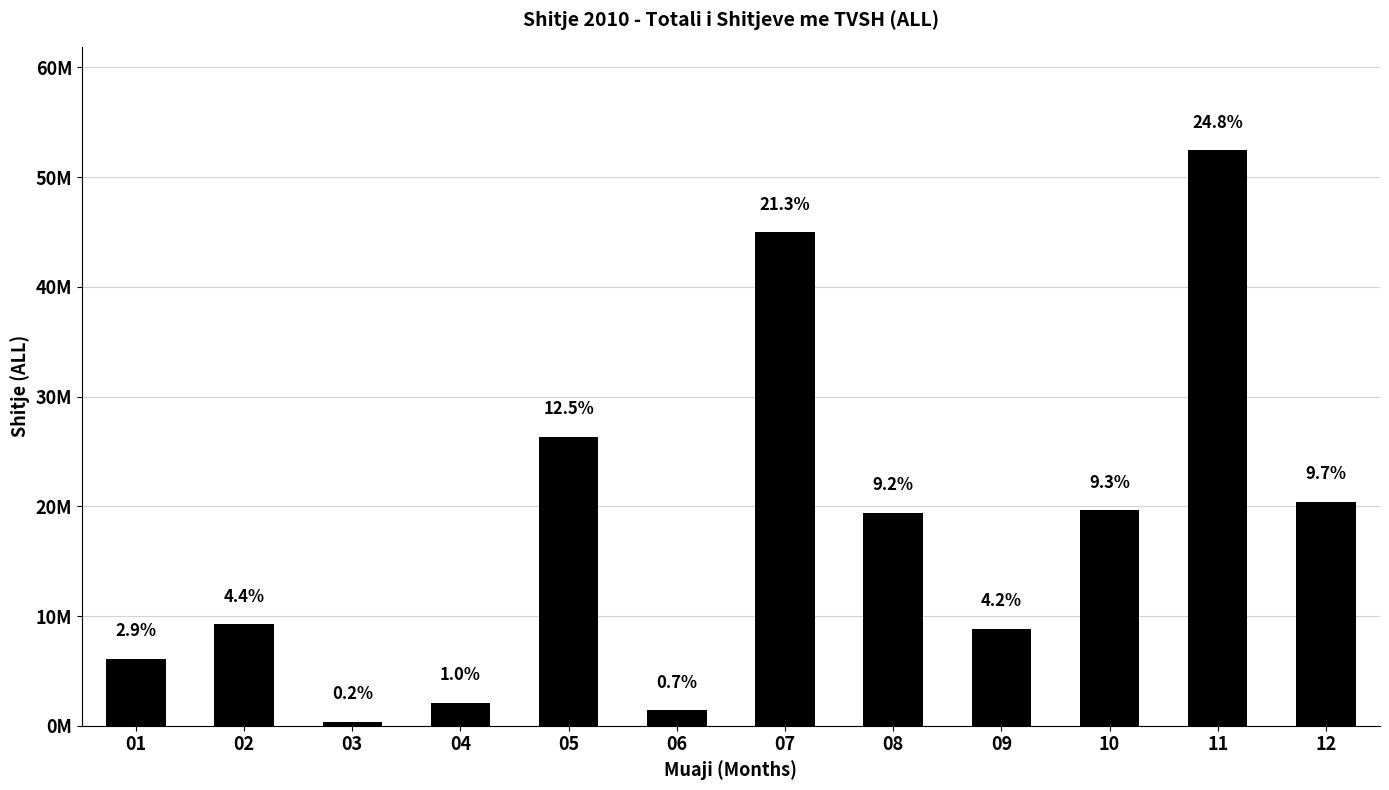

What is the smallest value displayed?

346534.5